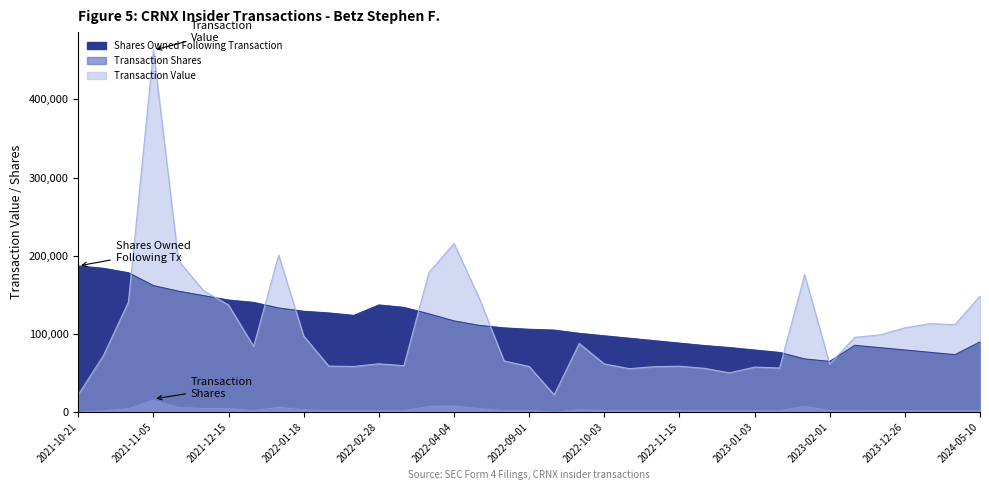

Between 2022-11-15 and 2022-10-03, which series saw the biggest shift?

Shares Owned Following Transaction